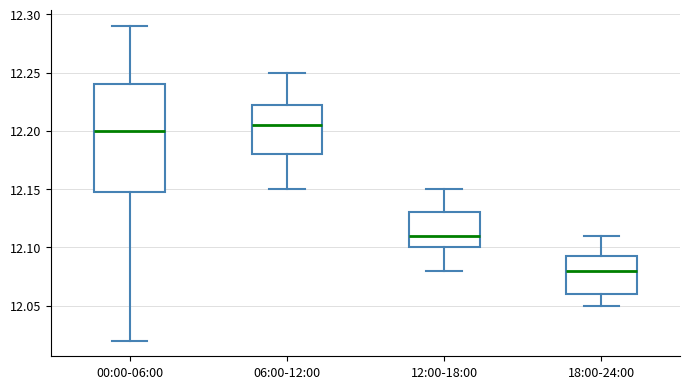

Reading left to right, read every box against the y-axis: the position of its median line, the range the box covers, and the ends of its whiskers. The values are not printed on the chart, so give them approximately, as read against the axis.

00:00-06:00: median 12.200, box 12.150 to 12.240, whiskers 12.020 to 12.290
06:00-12:00: median 12.205, box 12.180 to 12.225, whiskers 12.150 to 12.250
12:00-18:00: median 12.110, box 12.100 to 12.130, whiskers 12.080 to 12.150
18:00-24:00: median 12.080, box 12.060 to 12.095, whiskers 12.050 to 12.110